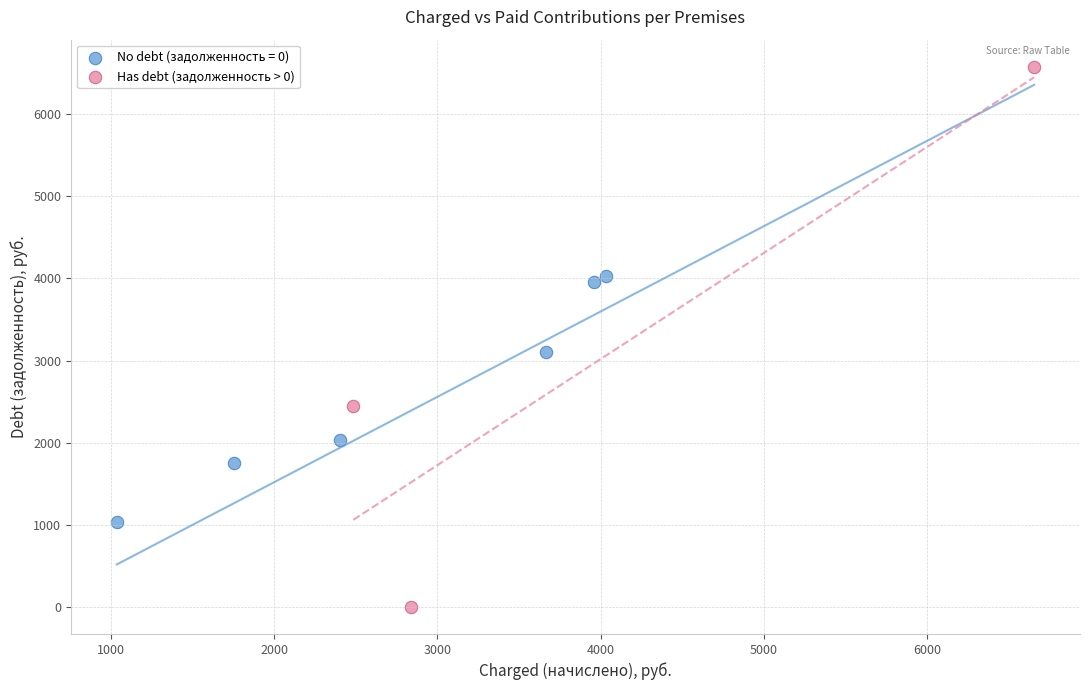

Which series reaches the maximum Y coordinate?

Has debt (задолженность > 0)